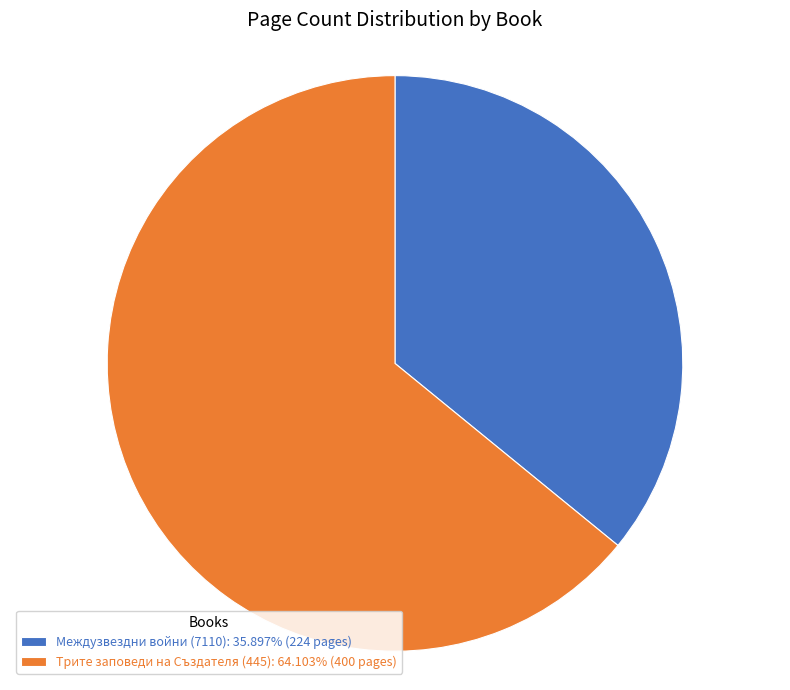

What is the ratio of the value at Трите заповеди на Създателя (445): 64.103% (400 pages) to the value at Междузвездни войни (7110): 35.897% (224 pages)?

1.8